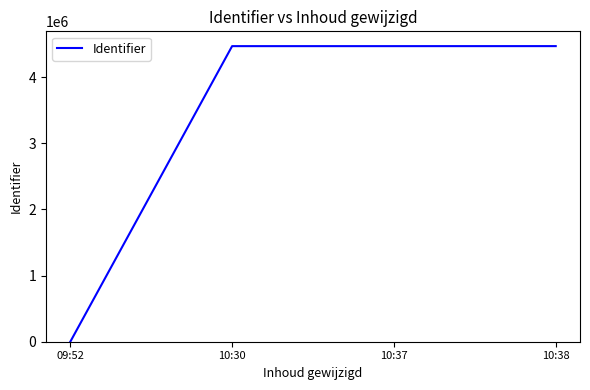

At which category does the chart reach its minimum across all series?

09:52